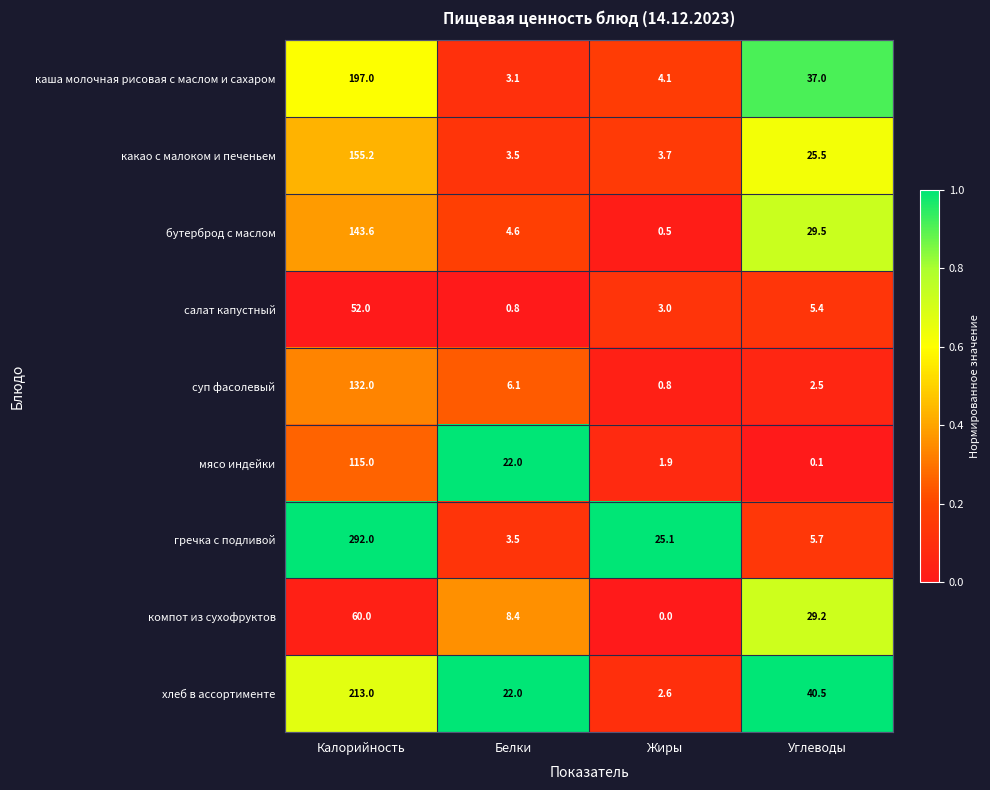

What is the total value across all series at Жиры?

41.7